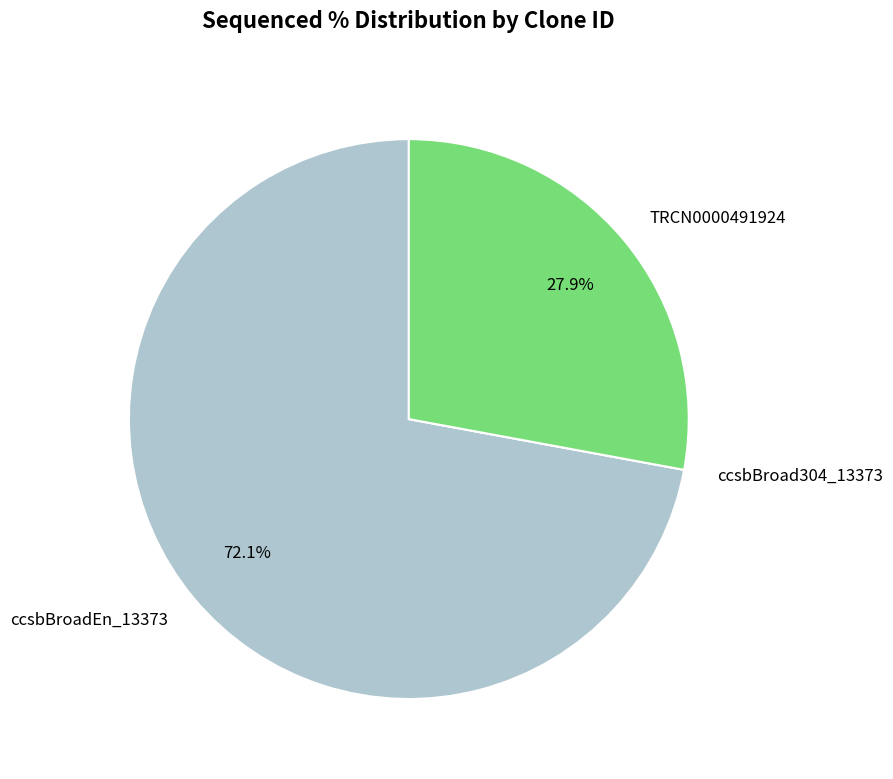

Between ccsbBroadEn_13373 and TRCN0000491924, which is larger?

ccsbBroadEn_13373